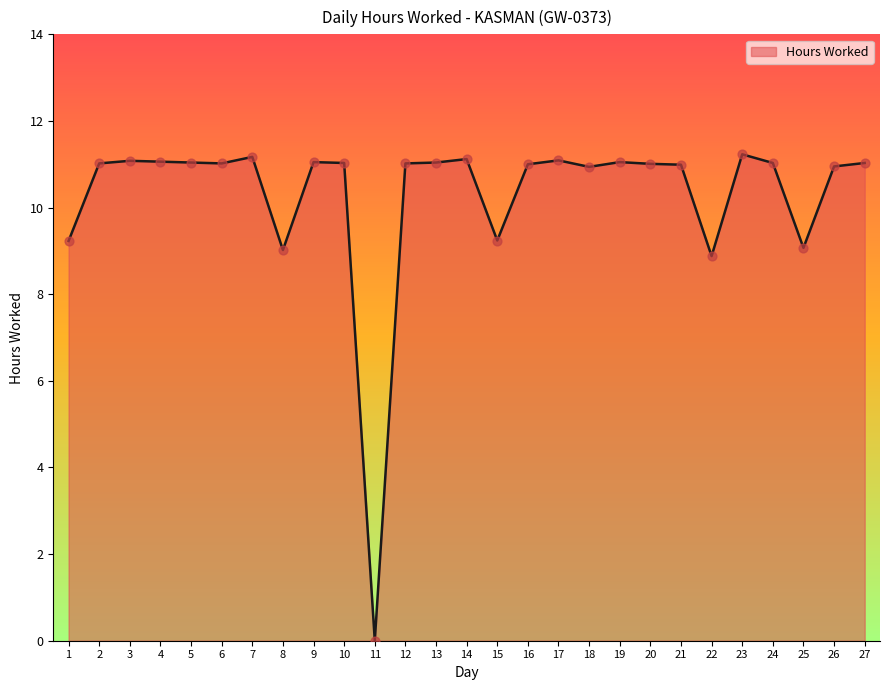

What is the ratio of the value at 1 to the value at 18?

0.8